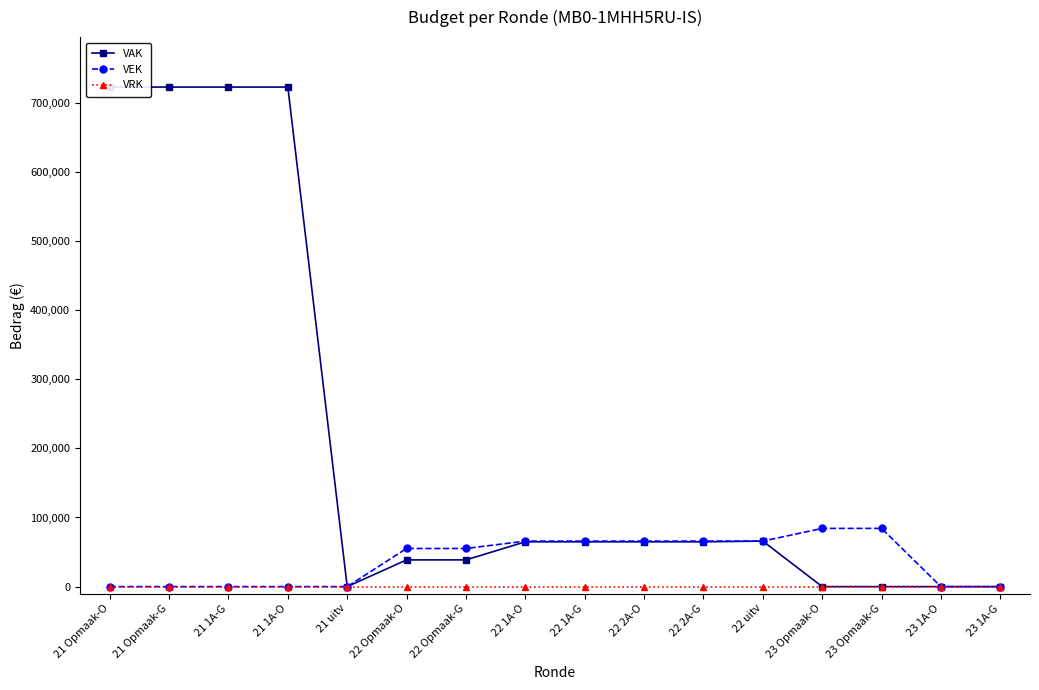

The VEK series shows 82009 at 22 Opmaak-O. True or false?

False